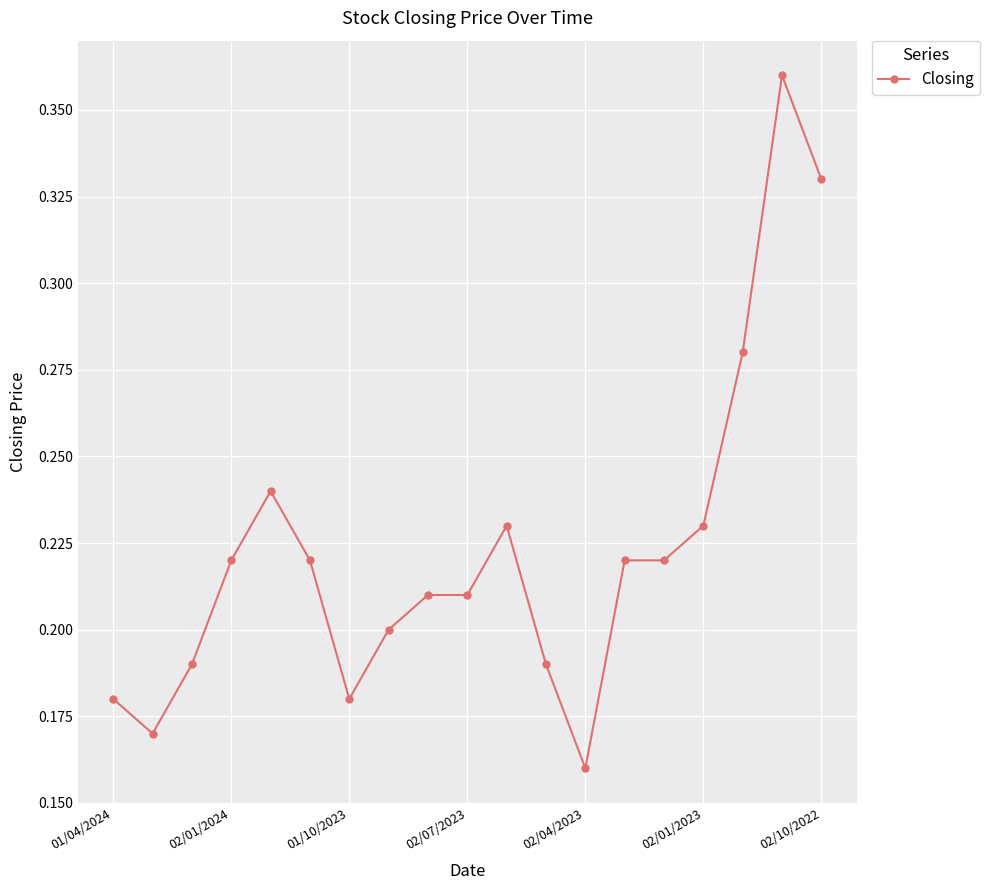

Count the values in the range 0 to 1.

19